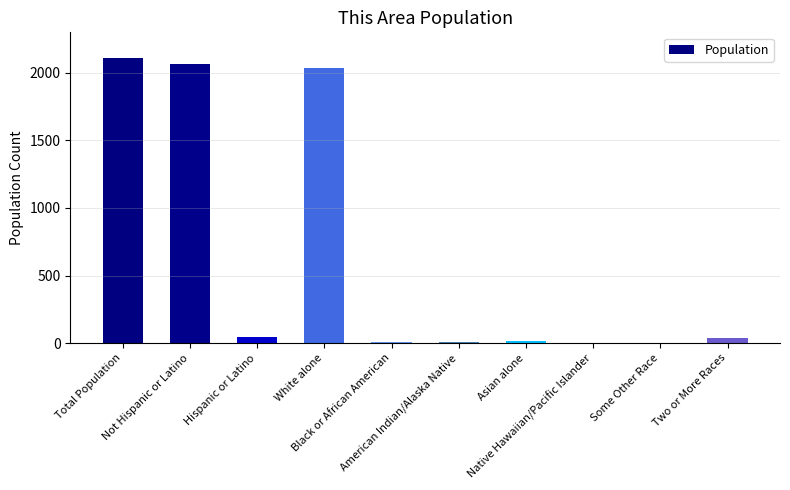

What is the sum of all values?

6330